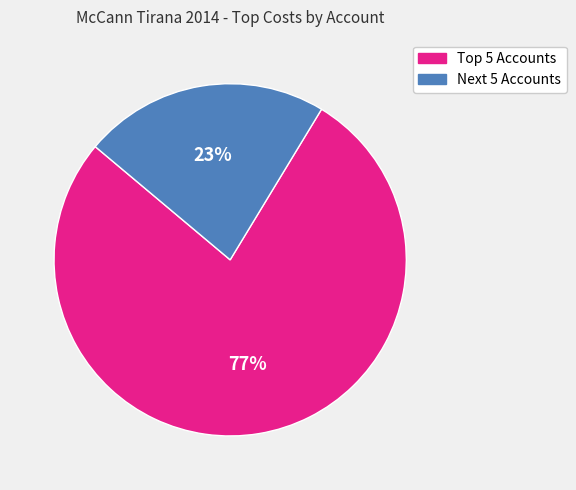

How many segments does this pie chart have?

2